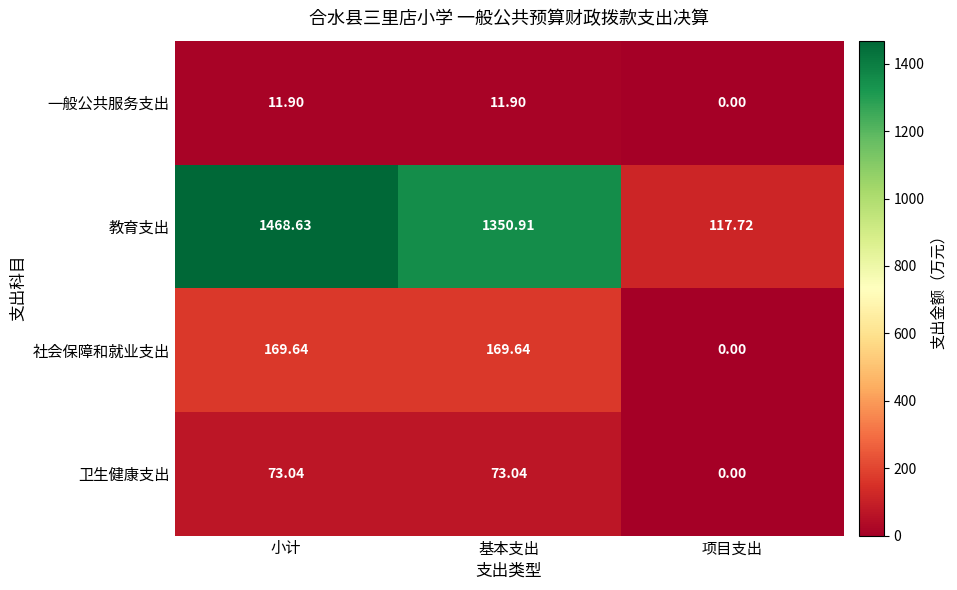

List the series in order of their peak value, highest first.

教育支出, 社会保障和就业支出, 卫生健康支出, 一般公共服务支出